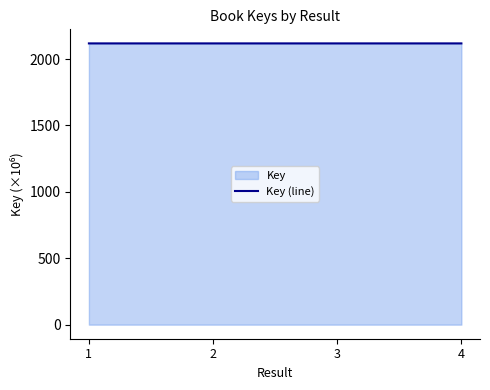

What is the minimum value shown in the chart?

2117.9